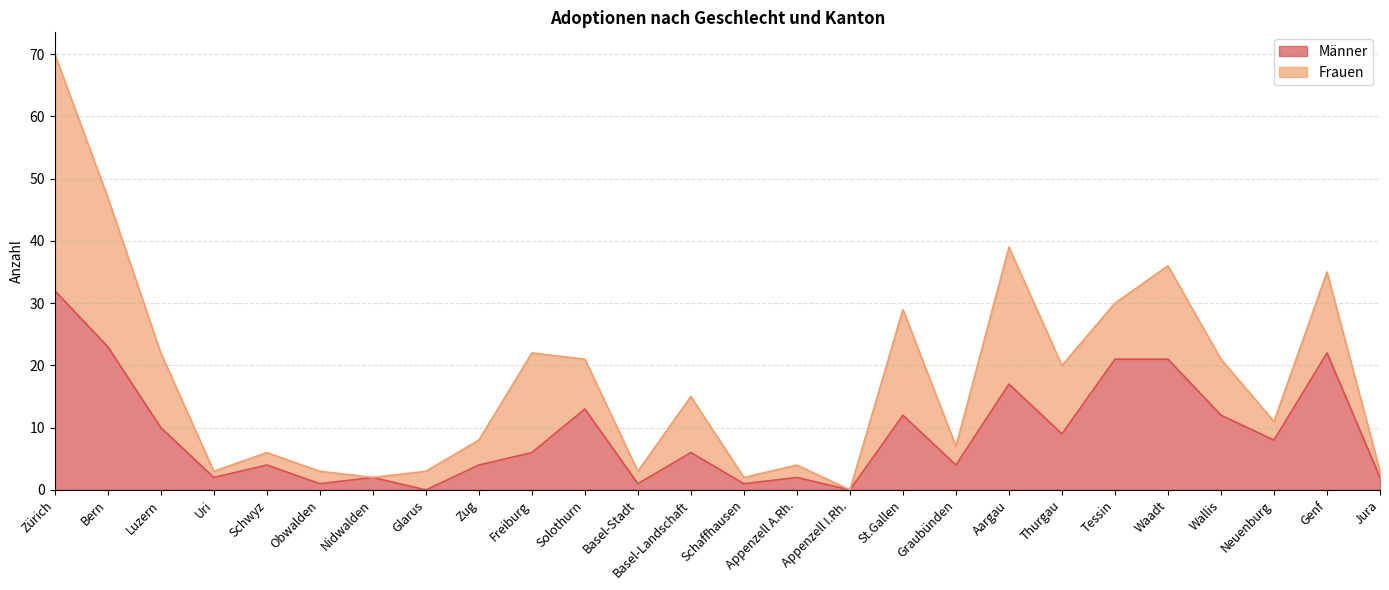

Which label corresponds to the largest value in the chart?

Zürich